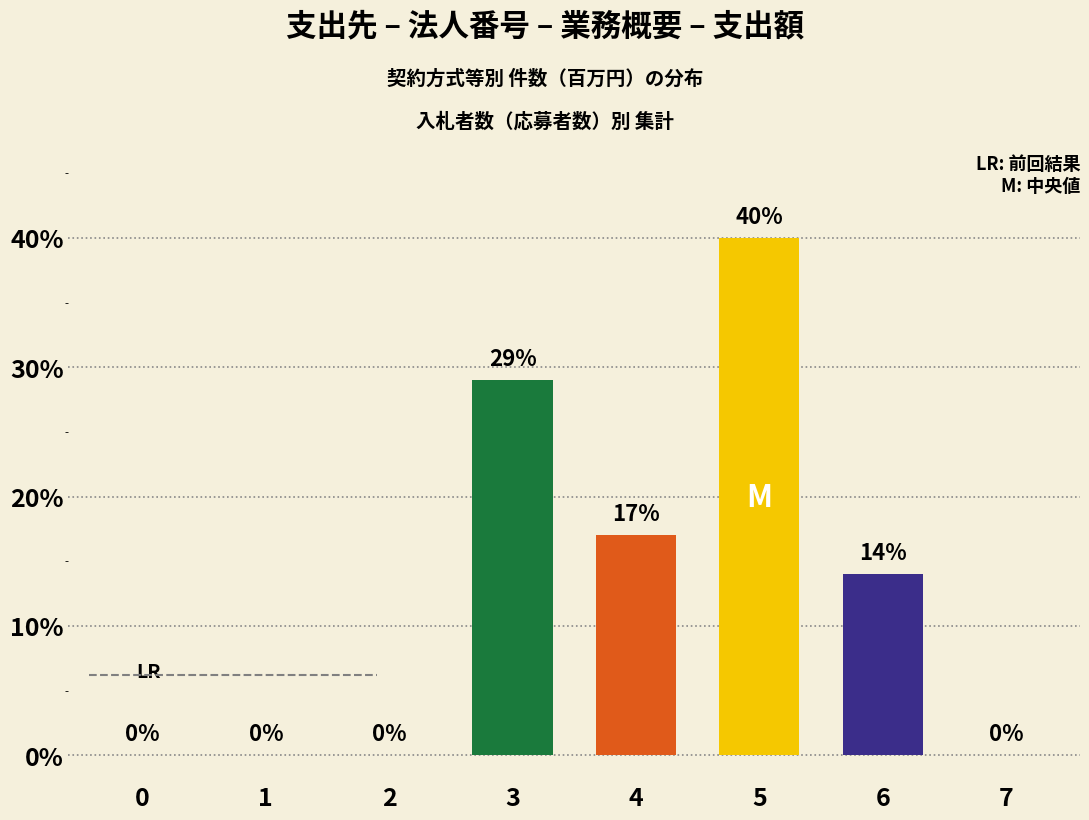

Which label corresponds to the largest value in the chart?

5